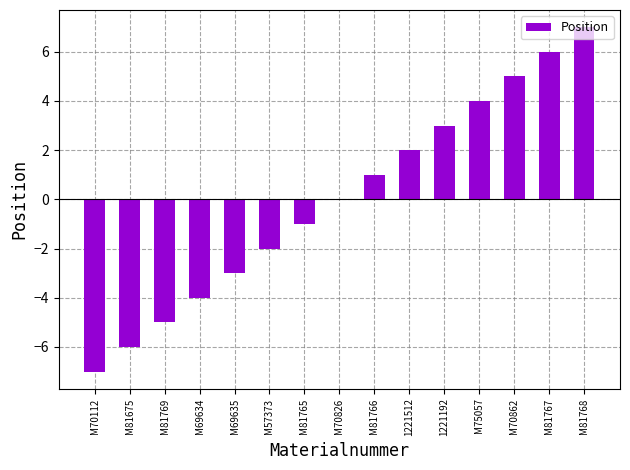

Reading left to right, what are all the values shown in this chart?

M70112=-7	M81675=-6	M81769=-5	M69634=-4	M69635=-3	M57373=-2	M81765=-1	M70826=0	M81766=1	1221512=2	1221192=3	M75057=4	M70862=5	M81767=6	M81768=7